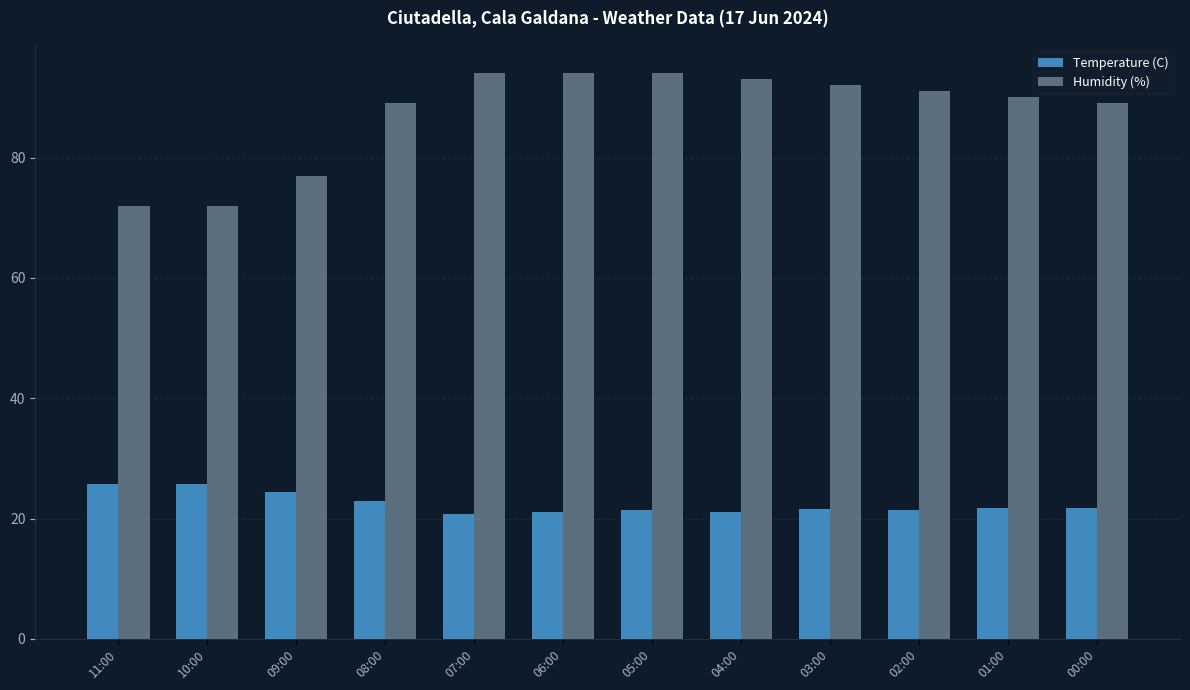

What is the greatest value displayed?

94.0